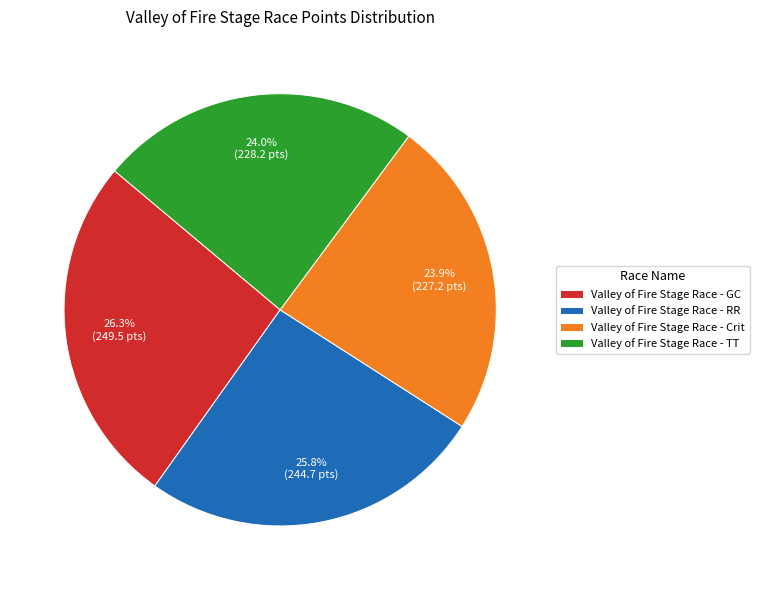

Does Valley of Fire Stage Race - GC represent more than half of the total?

No